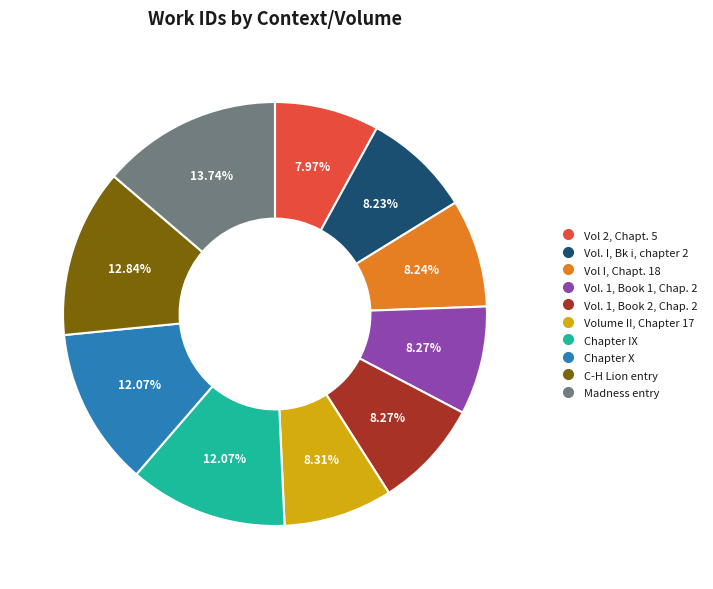

To the nearest percent, what is the average slice percentage?

10%